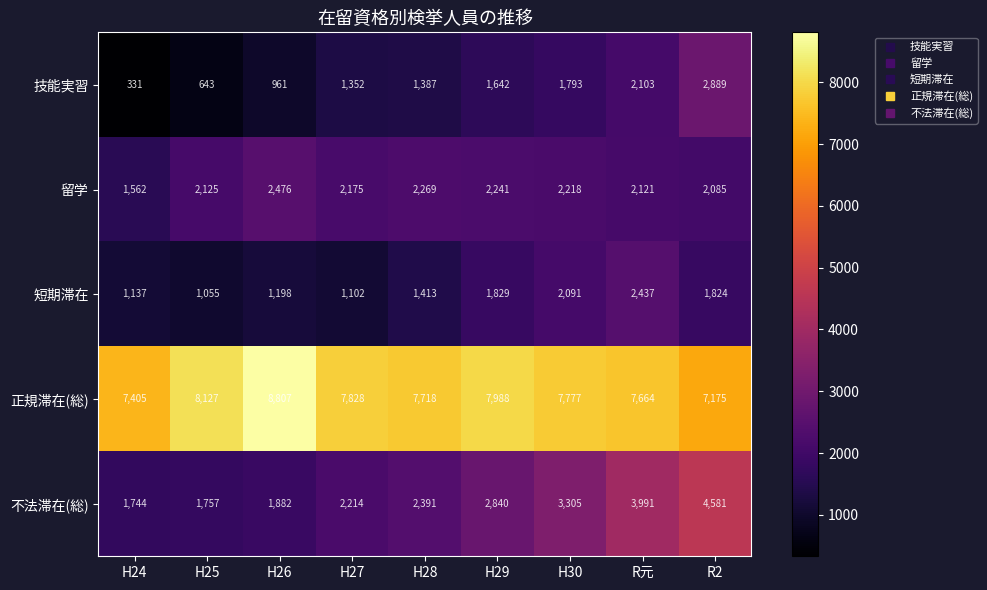

Which label corresponds to the largest value in the chart?

H26